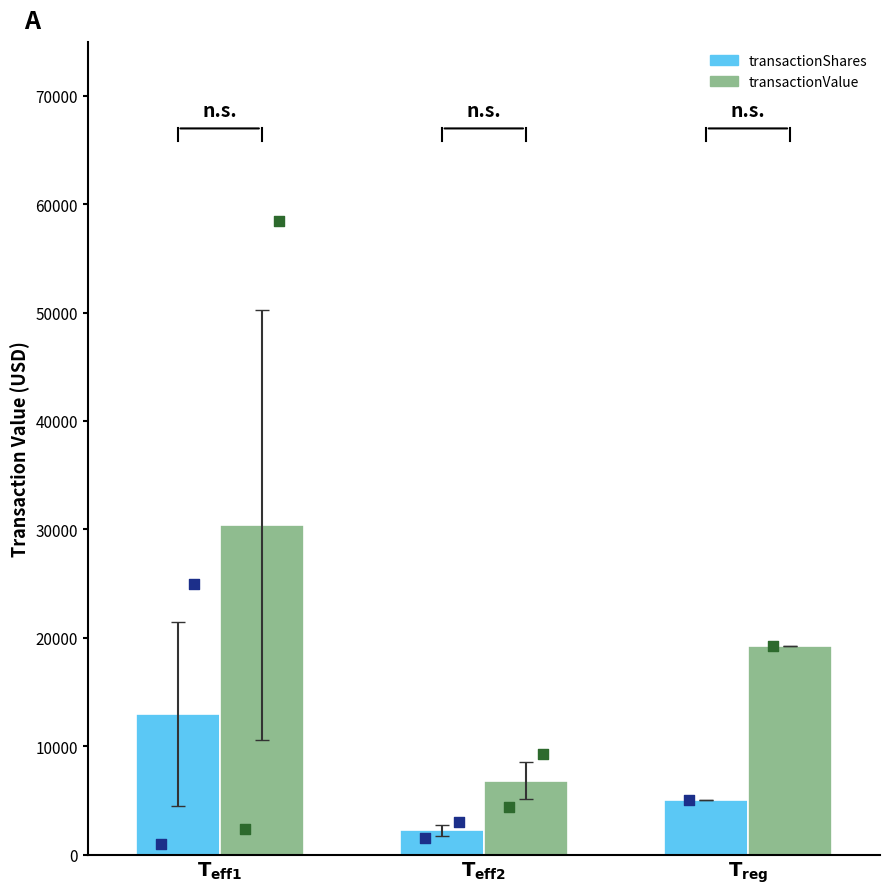

Which series contains the highest Y value?

transactionValue